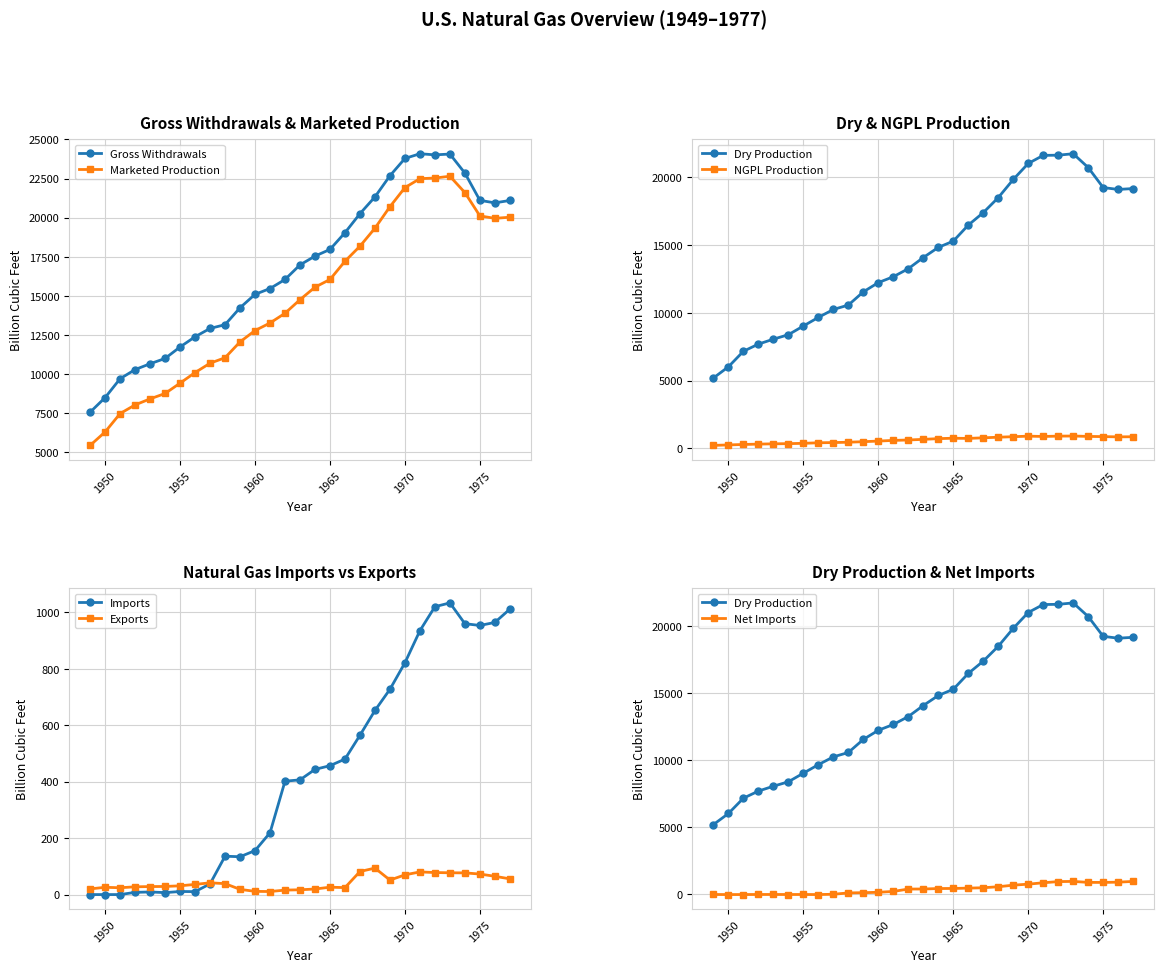

True or false: Exports and Dry Production cross at least once.

False